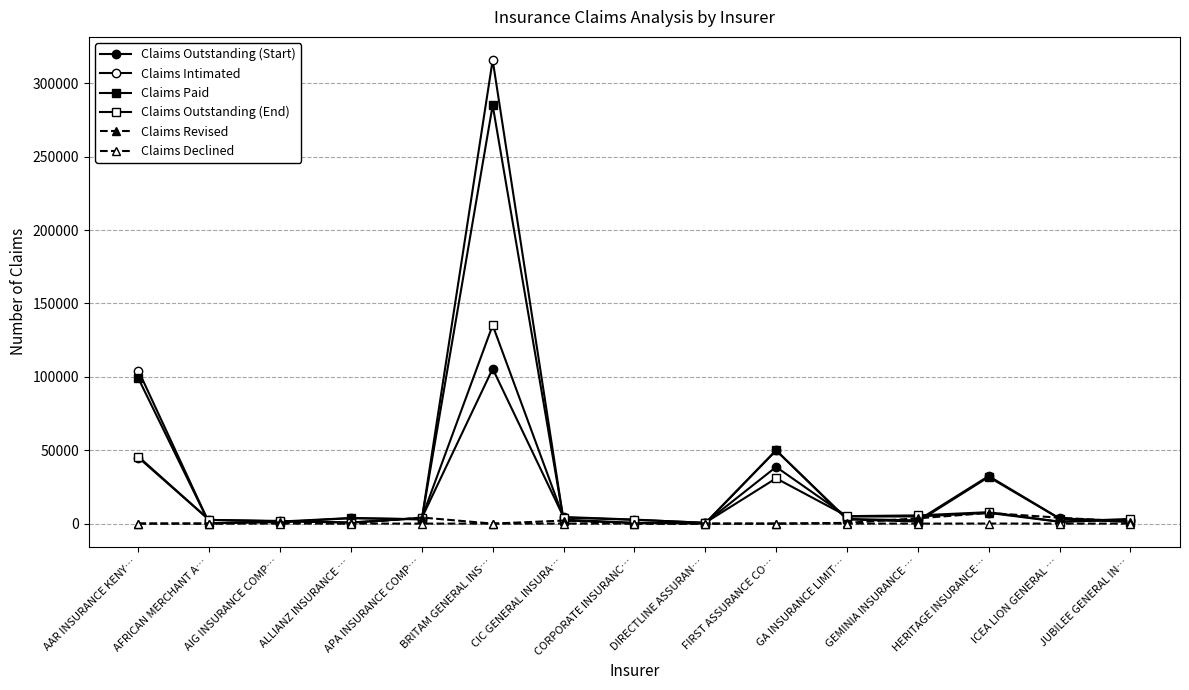

Count the number of data series in this chart.

6